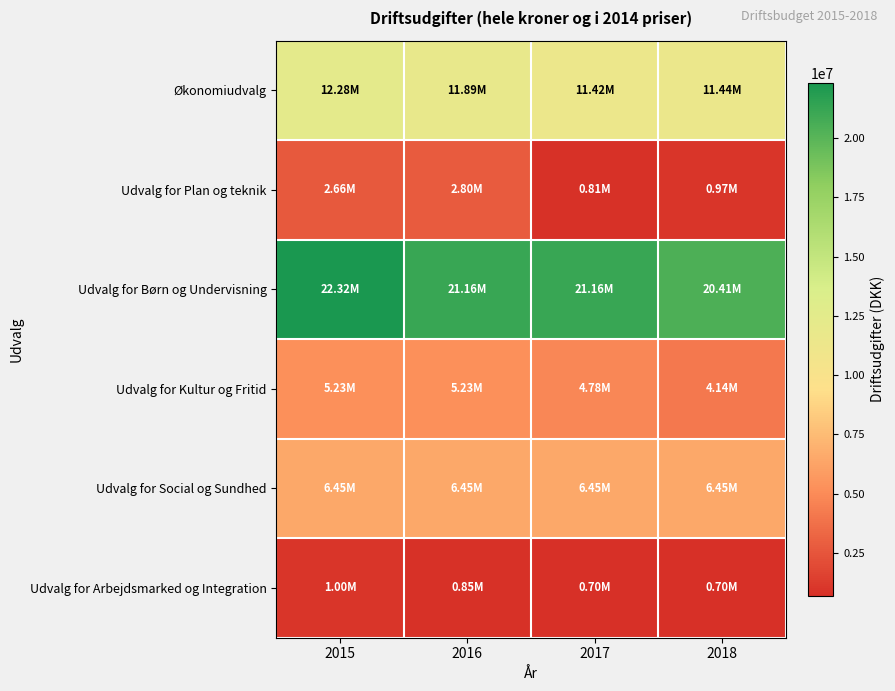

Reading right to left, extract all data points from this chart.

Økonomiudvalg: 2018=11439000	2017=11418000	2016=11894000	2015=12282000
Udvalg for Plan og teknik: 2018=970000	2017=810000	2016=2800000	2015=2660000
Udvalg for Børn og Undervisning: 2018=20413000	2017=21163000	2016=21163000	2015=22322000
Udvalg for Kultur og Fritid: 2018=4141800	2017=4776800	2016=5226800	2015=5231800
Udvalg for Social og Sundhed: 2018=6452073	2017=6452073	2016=6452073	2015=6452073
Udvalg for Arbejdsmarked og Integration: 2018=700000	2017=700000	2016=850000	2015=1000000